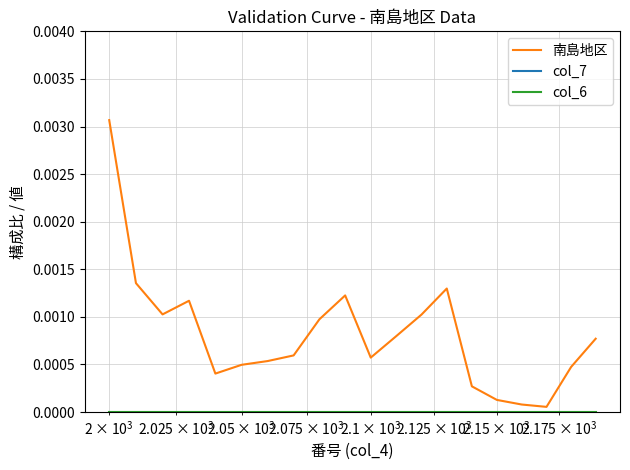

True or false: 南島地区 and col_6 intersect in this chart.

False